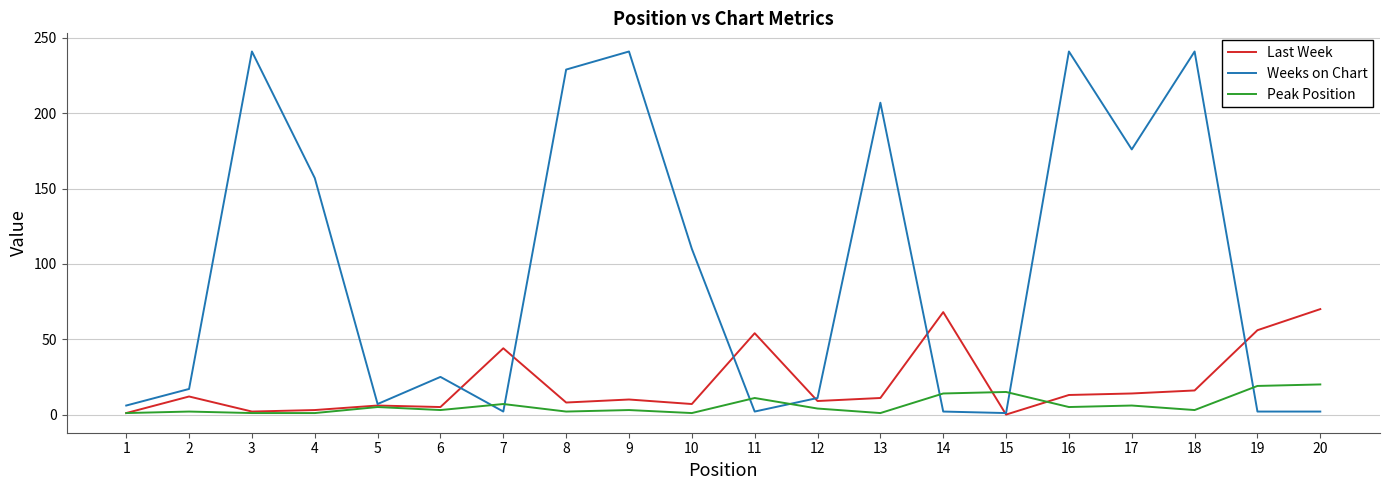

True or false: Weeks on Chart has more than 1 interior local peaks.

True